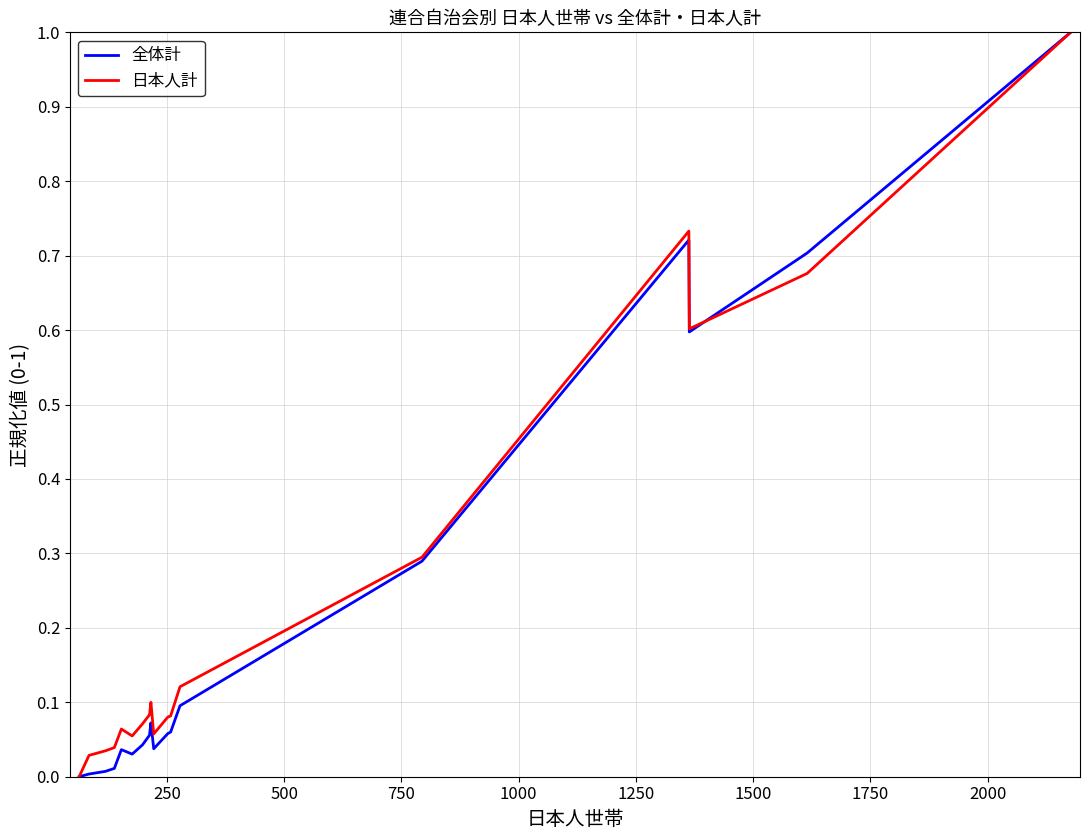

What is the difference between the maximum and minimum values in the 日本人計 series?

1.0